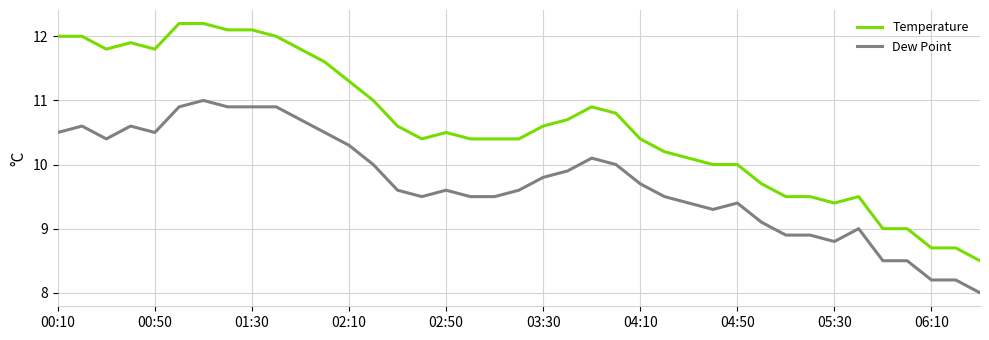

Which series has the largest range (max minus min)?

Temperature